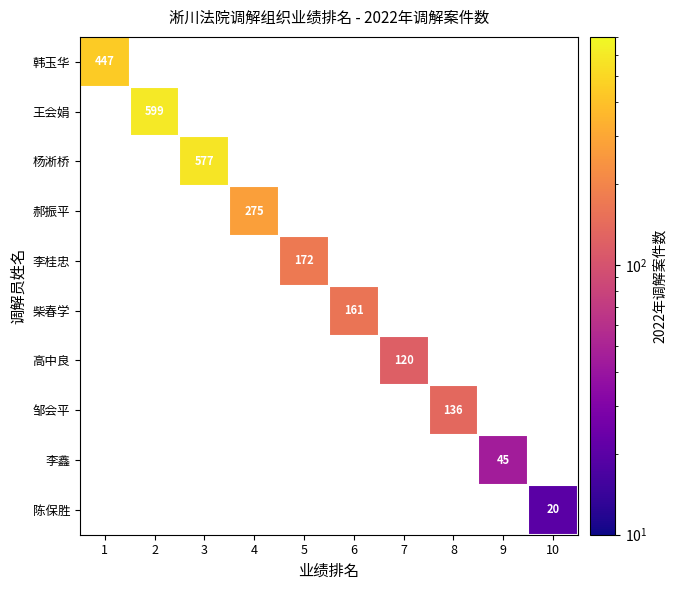

How many data points does each series have?

10